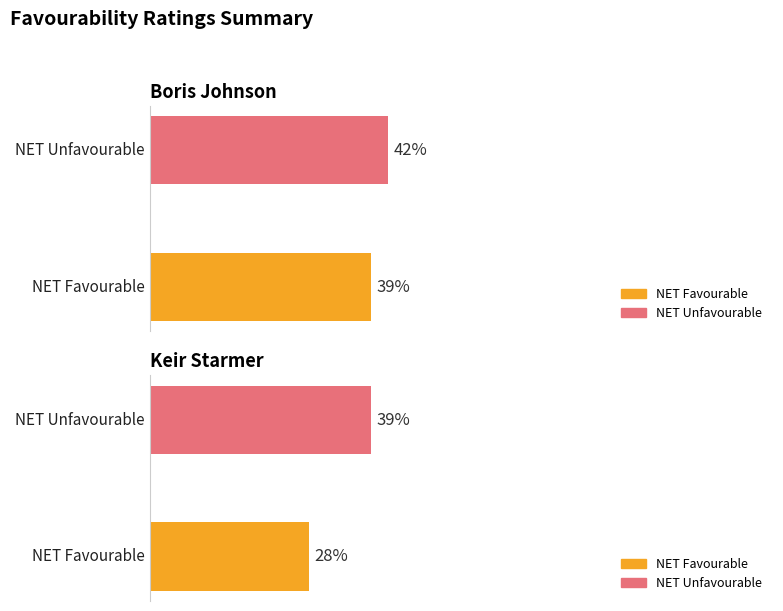

List the labels in order of Labour value, smallest first.

NET Favourable, NET Unfavourable